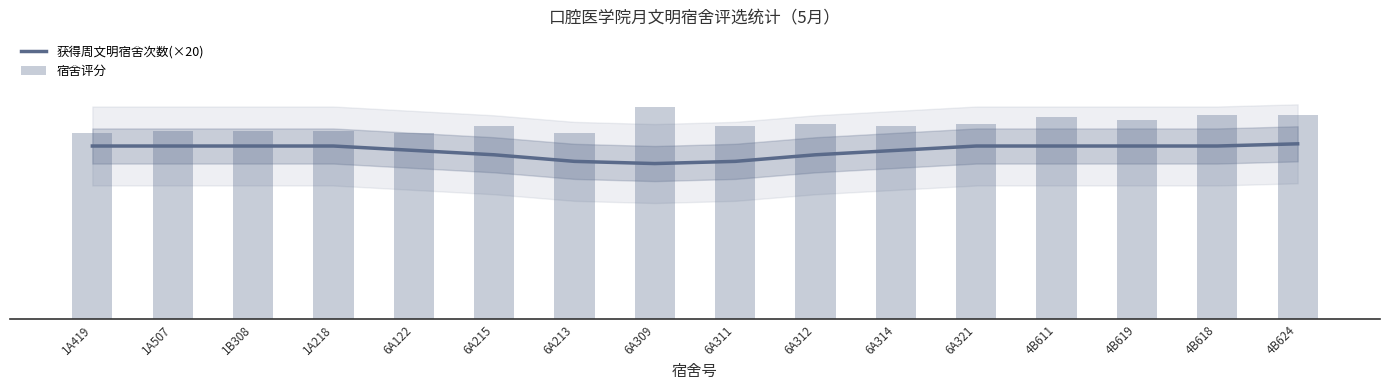

At which label does 获得周文明宿舍次数(×20) first exceed 79?

4B624